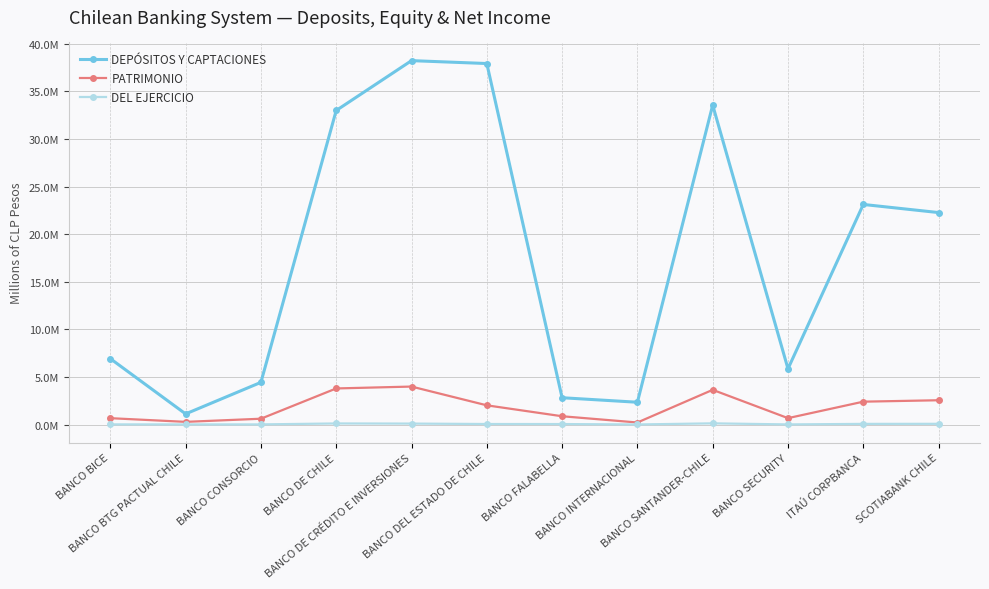

What is the sum of all DEL EJERCICIO values?

616328